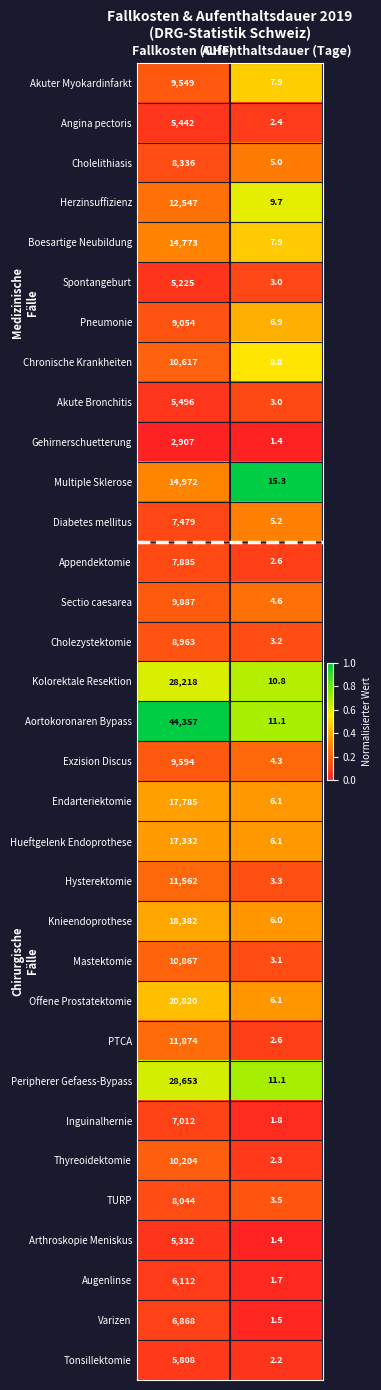

Which label corresponds to the smallest value in the chart?

Aufenthaltsdauer (Tage)